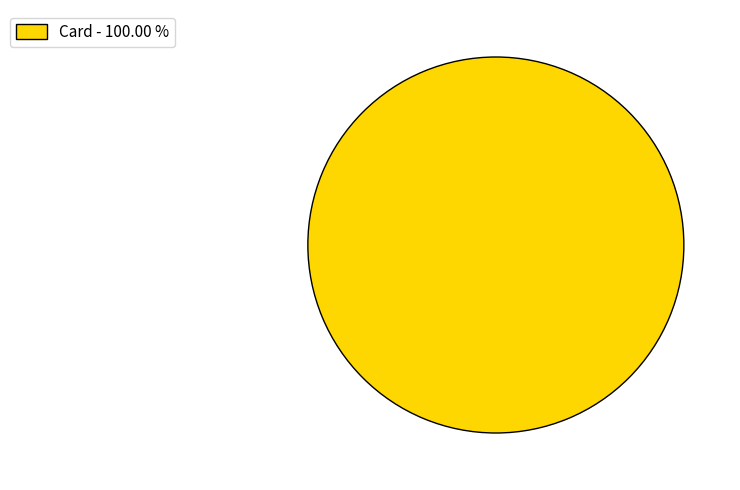

Rank the categories by value from highest to lowest.

Card - 100.00 %